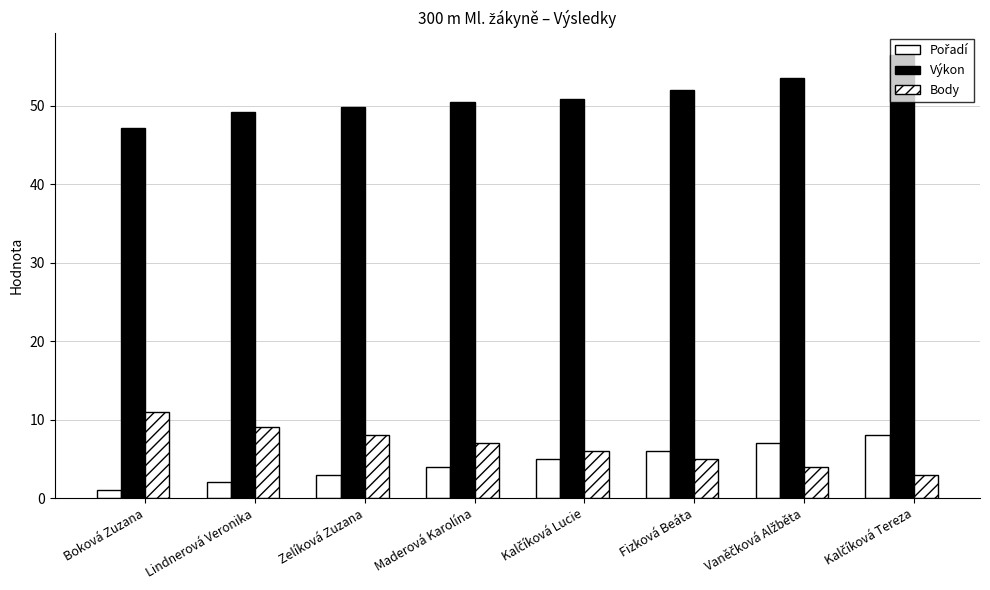

What is the minimum value shown in the chart?

1.0